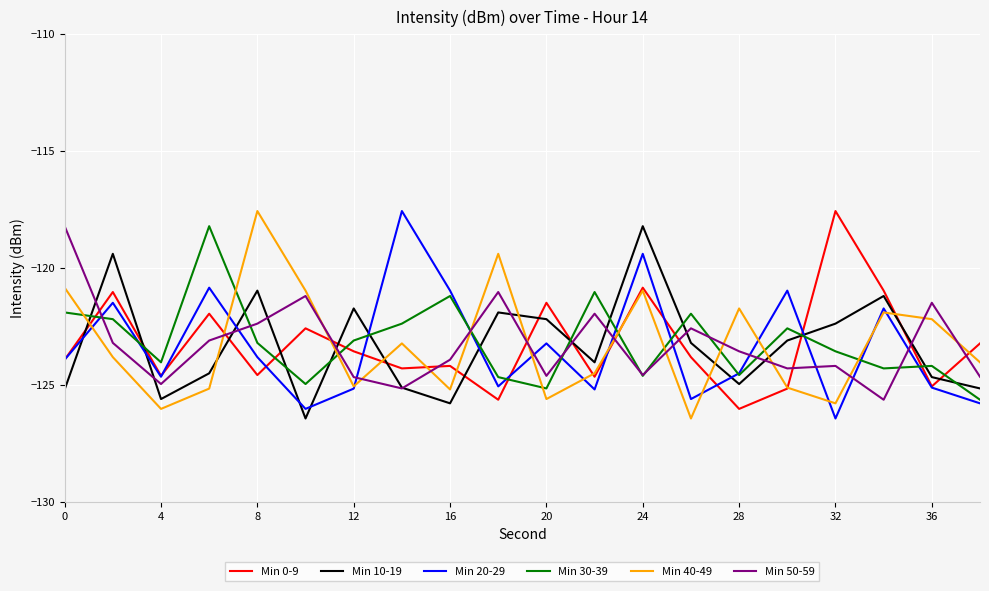

What is the smallest value displayed?

-126.4